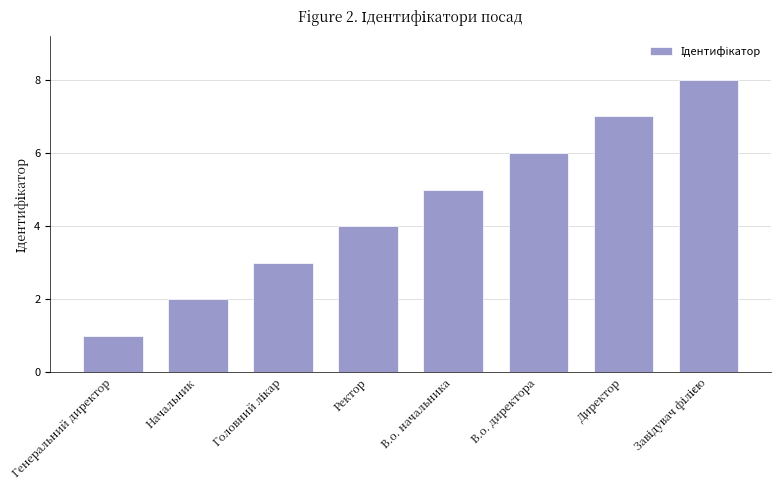

What is the maximum value shown in the chart?

8